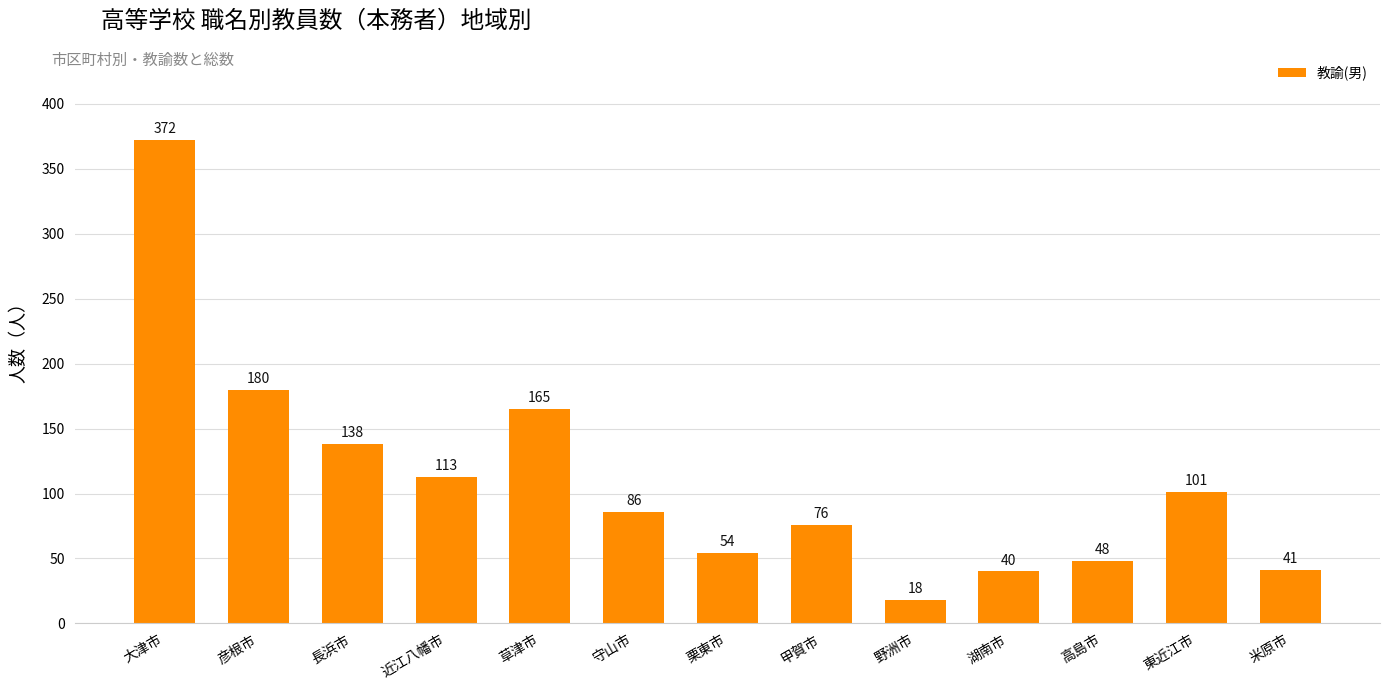

Which label corresponds to the largest value in the chart?

大津市